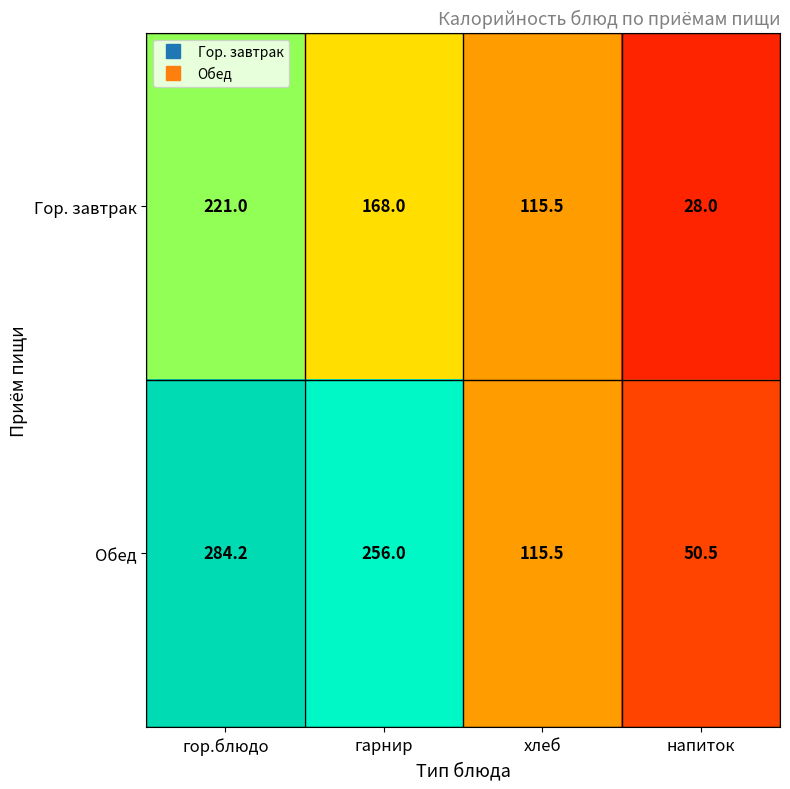

Reading left to right, what are all the values shown in this chart?

Гор. завтрак: гор.блюдо=221.0	гарнир=168.0	хлеб=115.5	напиток=28.0
Обед: гор.блюдо=284.2	гарнир=256.0	хлеб=115.5	напиток=50.5